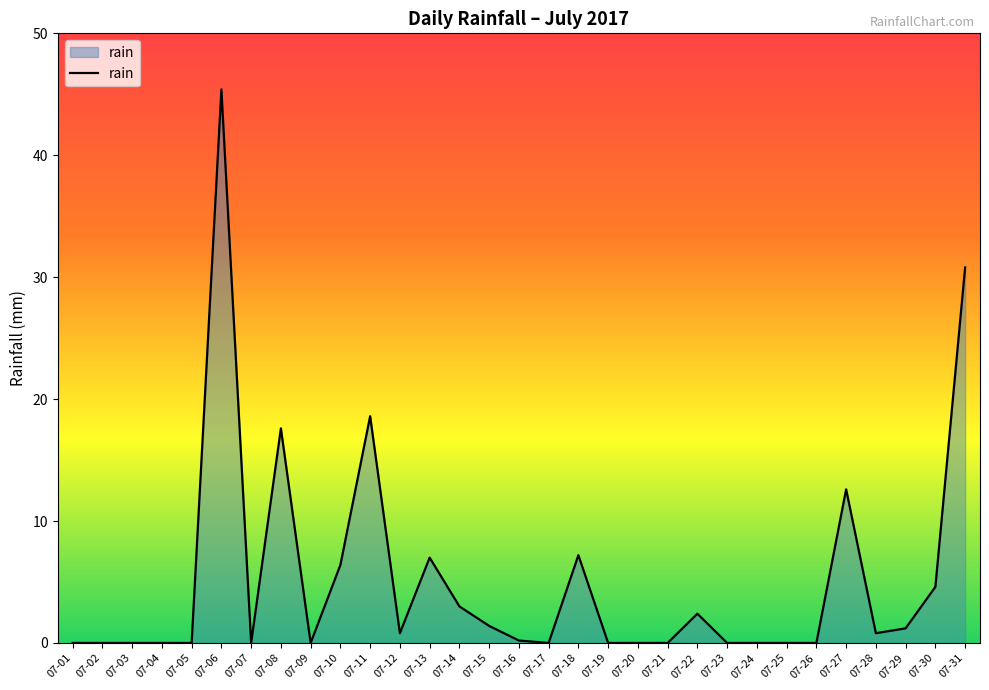

At which label is the value closest to 22?

07-11